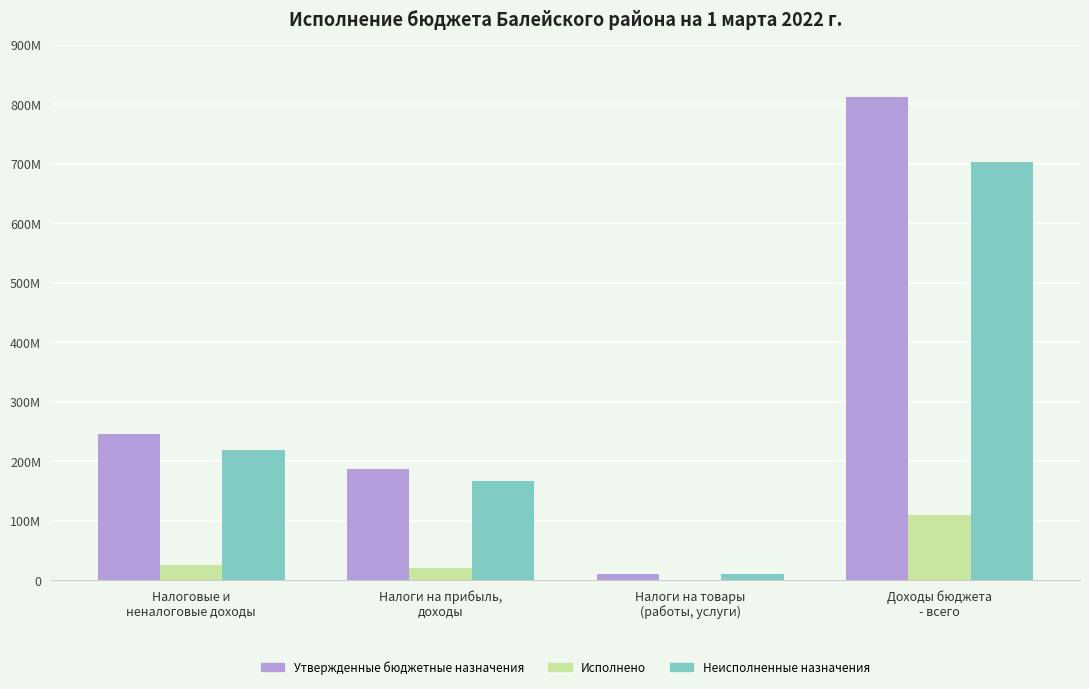

What are all the series names shown in the legend?

Утвержденные бюджетные назначения, Исполнено, Неисполненные назначения